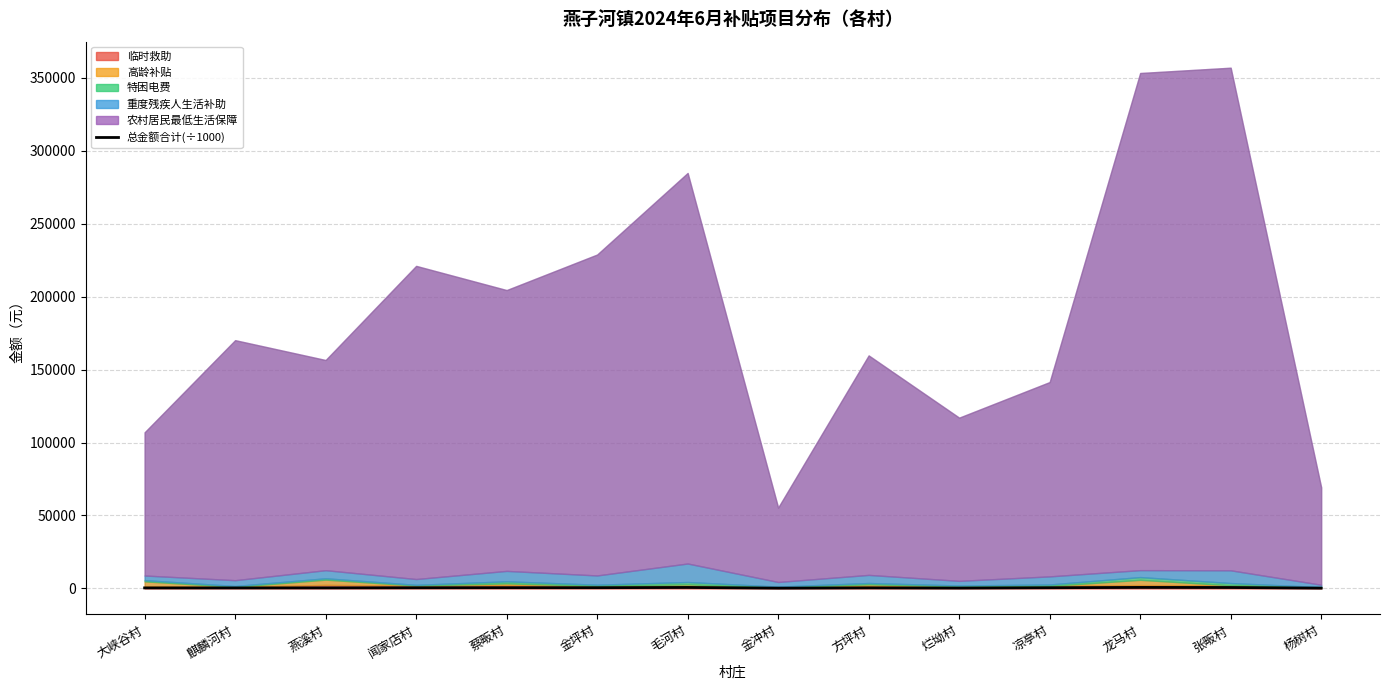

How many points are higher than both their immediate neighbors (excluding endpoints)?

4